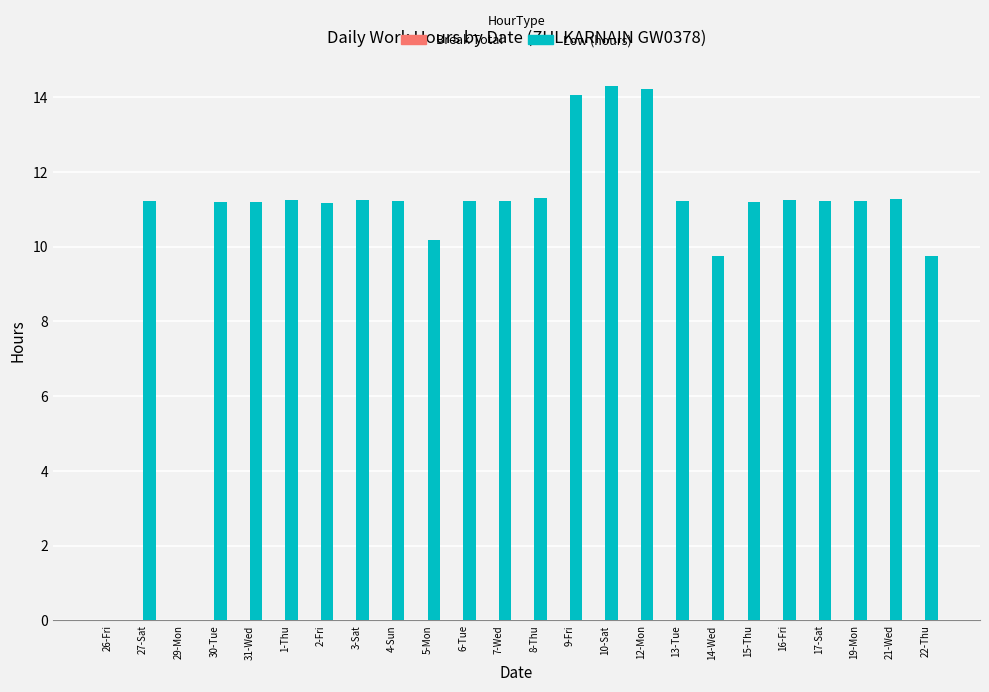

What is the maximum value shown in the chart?

14.3